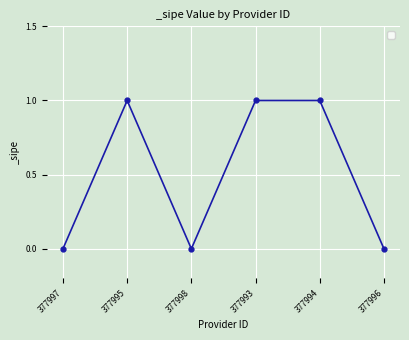

Reading left to right, extract all data points from this chart.

377997=0	377995=1	377998=0	377993=1	377994=1	377996=0